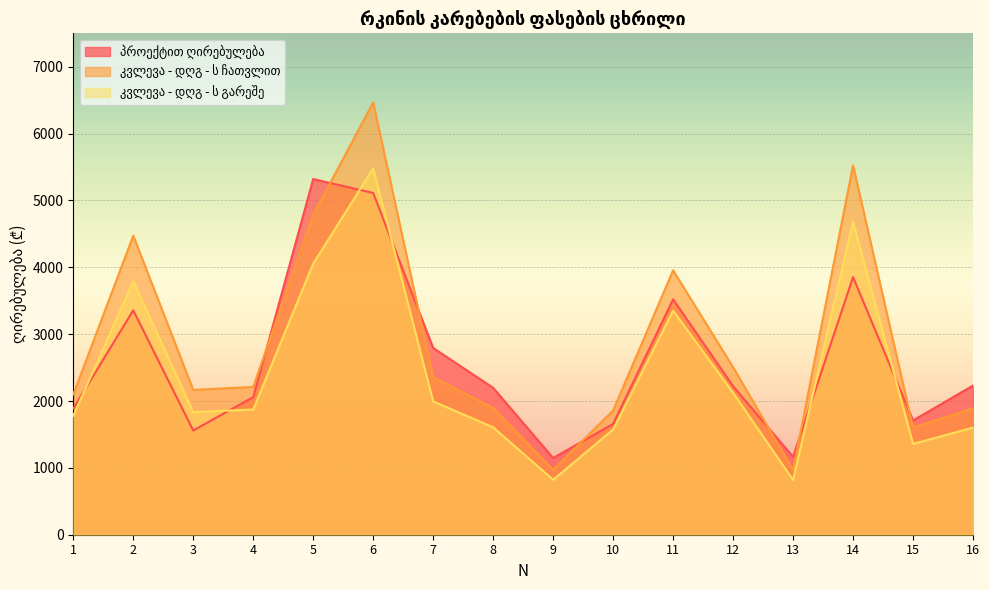

What are all the series names shown in the legend?

პროექტით ღირებულება, კვლევა - დღგ - ს ჩათვლით, კვლევა - დღგ - ს გარეშე